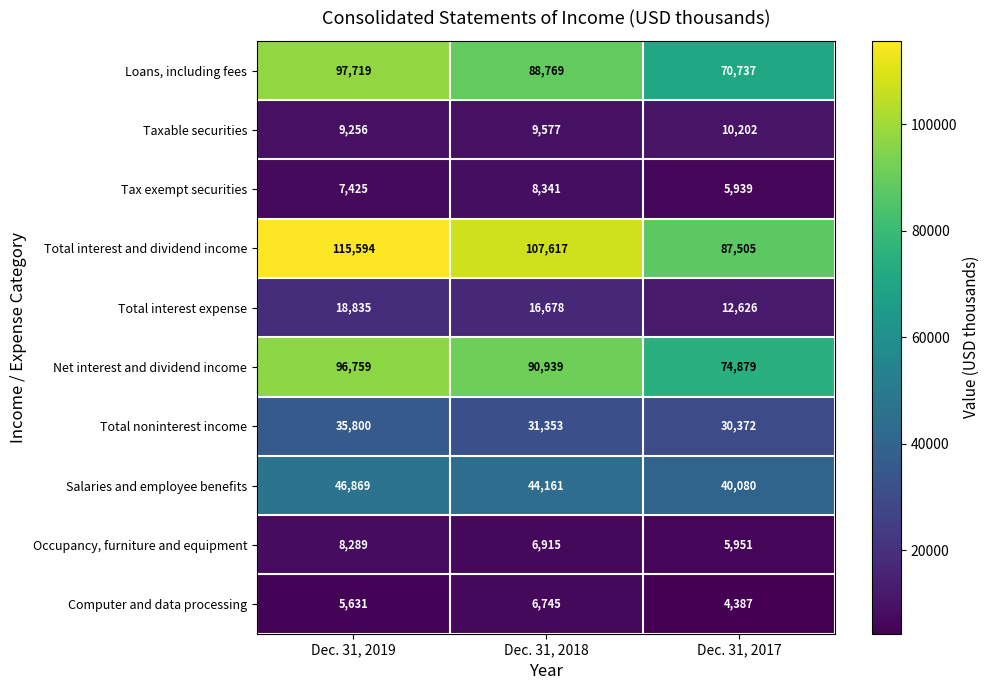

Which label corresponds to the smallest value in the chart?

Dec. 31, 2017